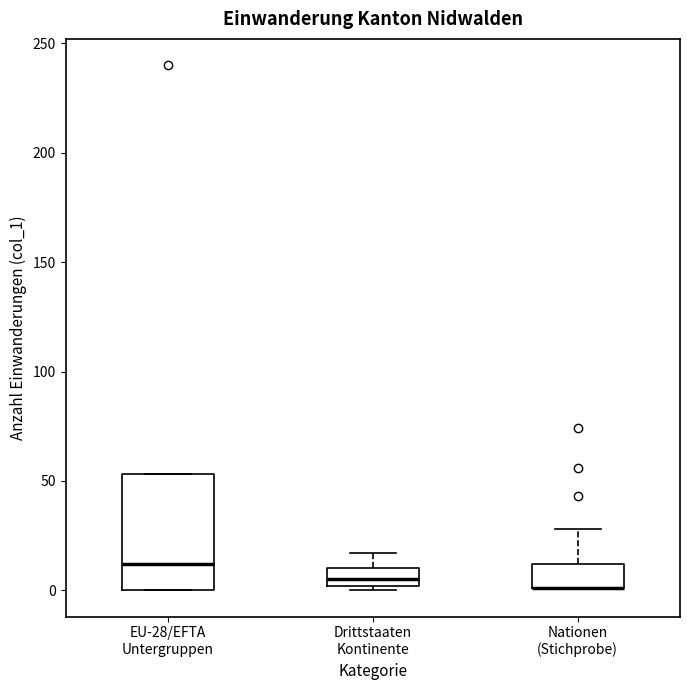

Reading left to right, transcribe this box plot: for each box, give where its median line is, the range the box spans, and where its two whiskers end, as read against the y-axis. The values are not printed on the chart, so give them approximately, as read against the axis.

EU-28/EFTA Untergruppen: median 10, box 0 to 55, whiskers 0 to 55
Drittstaaten Kontinente: median 5, box 0 to 10, whiskers 0 (just below the box's lower edge) to 15
Nationen (Stichprobe): median 0 (drawn on the box's lower edge), box 0 to 10, whiskers 0 to 30